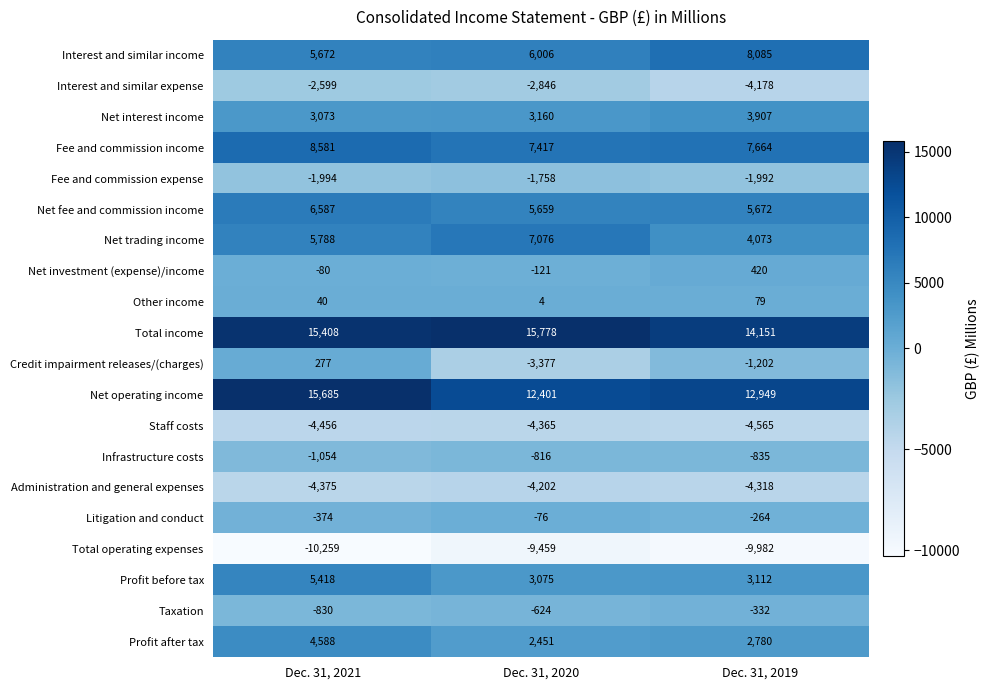

Rank the series by their maximum value, from lowest to highest.

Total operating expenses, Staff costs, Administration and general expenses, Interest and similar expense, Fee and commission expense, Infrastructure costs, Taxation, Litigation and conduct, Other income, Credit impairment releases/(charges), Net investment (expense)/income, Net interest income, Profit after tax, Profit before tax, Net fee and commission income, Net trading income, Interest and similar income, Fee and commission income, Net operating income, Total income